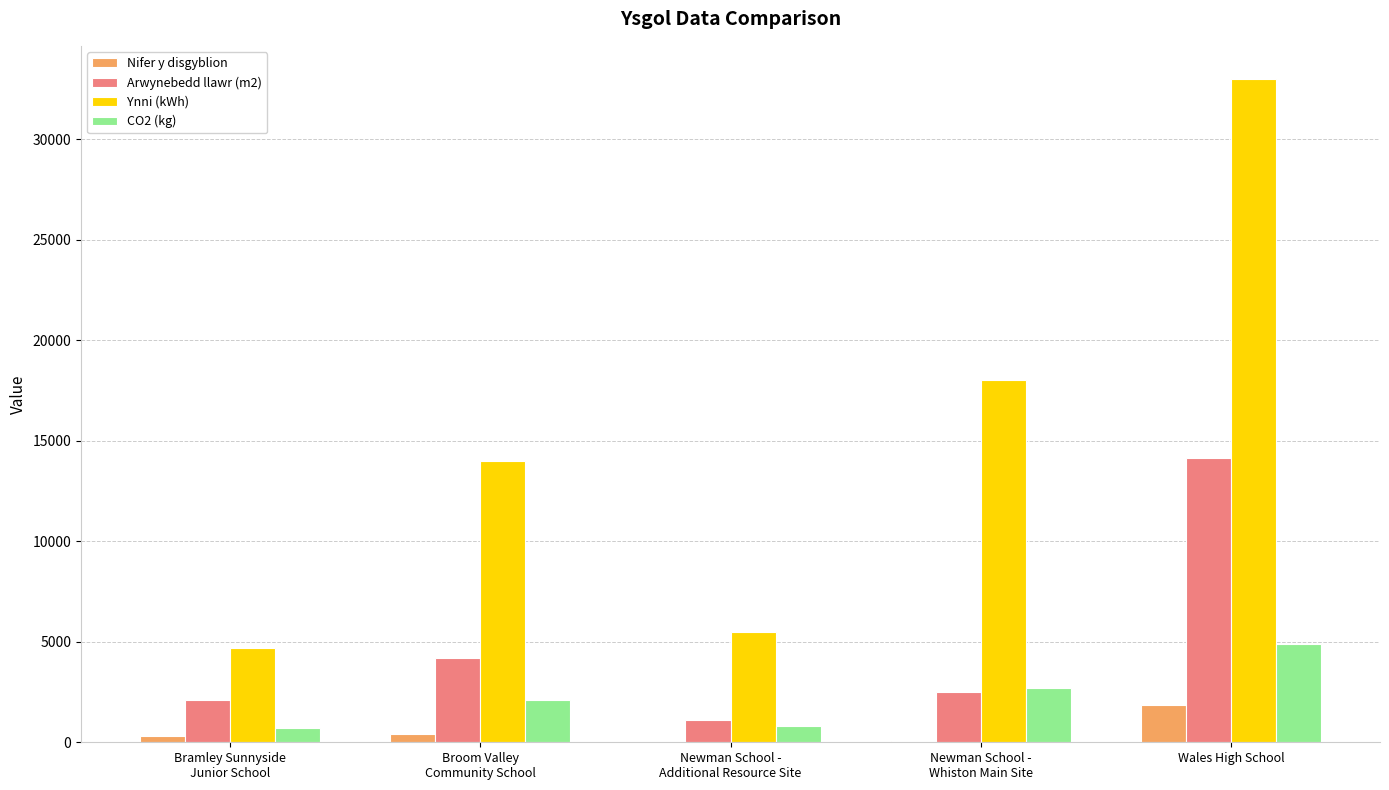

Which category has the highest value in the Ynni (kWh) series?

Wales High School